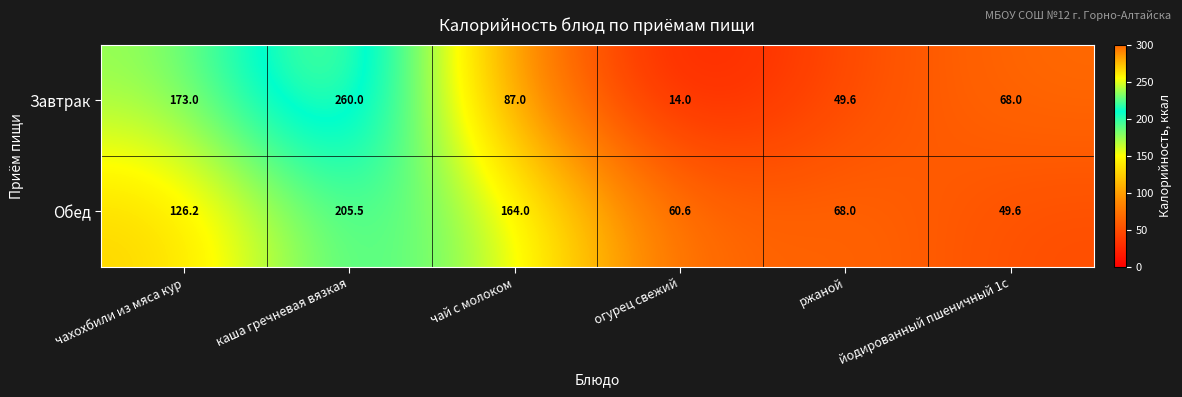

What is the difference between the second highest and second lowest values in the Завтрак series?

123.4